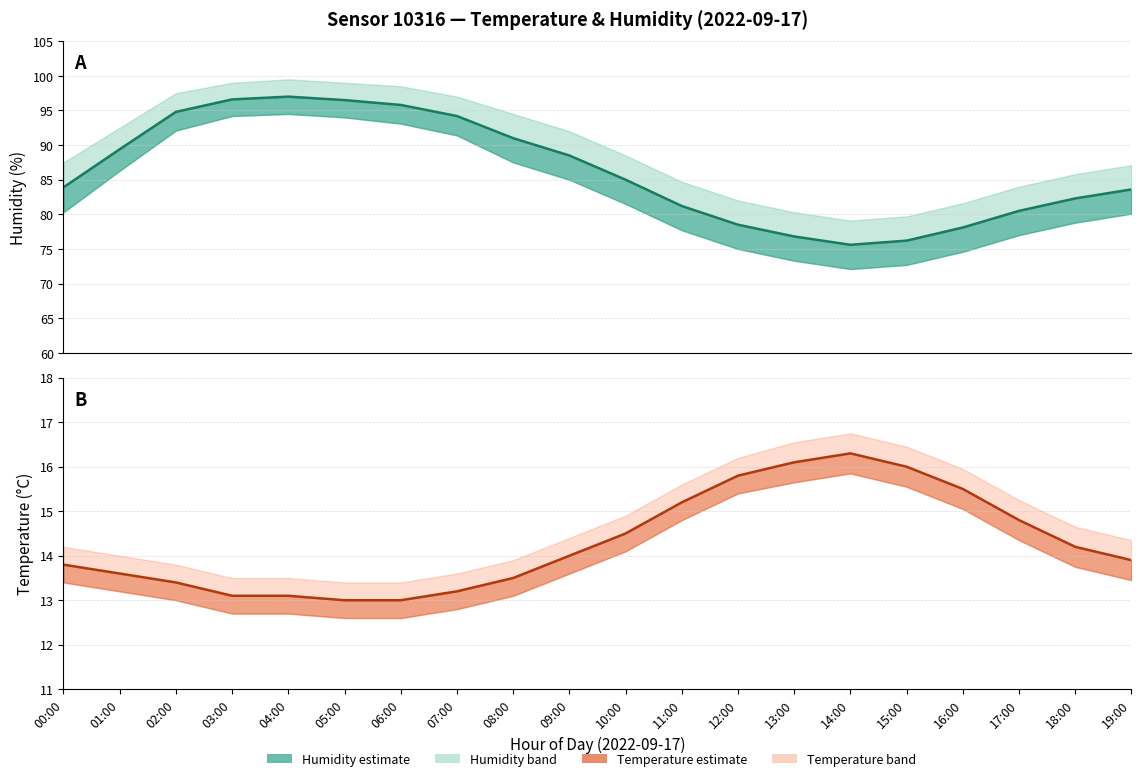

At 14:00, list the series in order from smallest to largest.

Temperature, Humidity